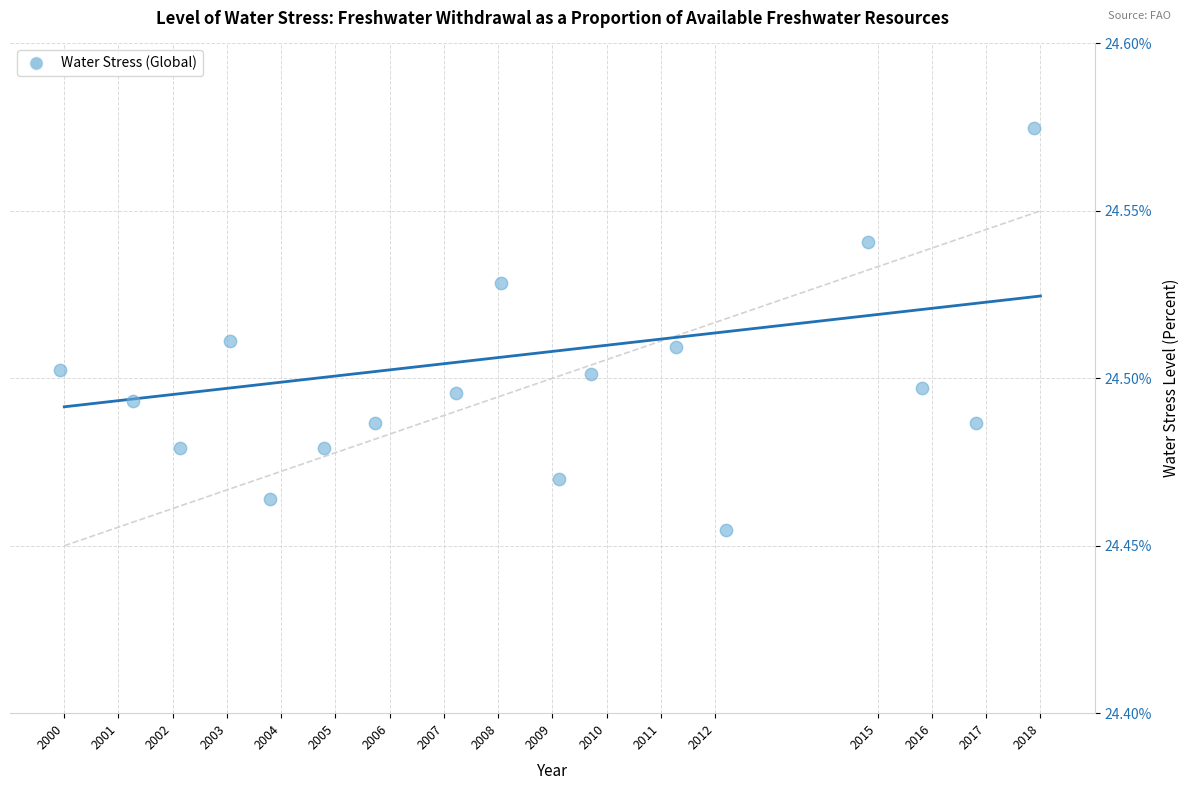

What is the range of X values (max minus min)?

18.0